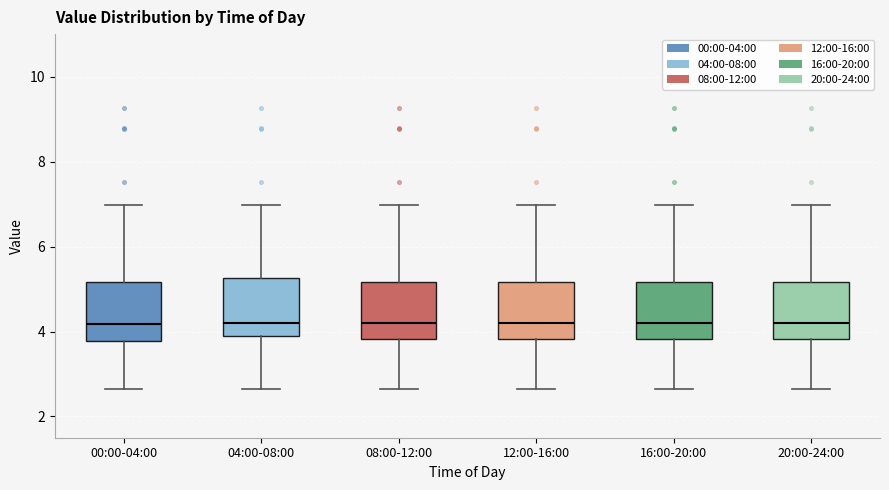

Reading left to right, transcribe this box plot: for each box, give where its median line is, the range the box spans, and where its two whiskers end, as read against the y-axis. The values are not printed on the chart, so give them approximately, as read against the axis.

00:00-04:00: median 4.2, box 3.8 to 5.2, whiskers 2.6 to 7.0
04:00-08:00: median 4.2, box 3.8 to 5.2, whiskers 2.6 to 7.0
08:00-12:00: median 4.2, box 3.8 to 5.2, whiskers 2.6 to 7.0
12:00-16:00: median 4.2, box 3.8 to 5.2, whiskers 2.6 to 7.0
16:00-20:00: median 4.2, box 3.8 to 5.2, whiskers 2.6 to 7.0
20:00-24:00: median 4.2, box 3.8 to 5.2, whiskers 2.6 to 7.0